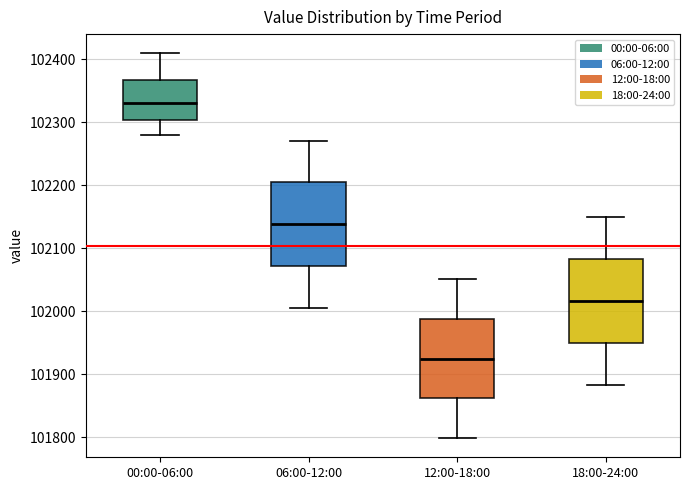

Reading left to right, read every box against the y-axis: the position of its median line, the range the box covers, and the ends of its whiskers. The values are not printed on the chart, so give them approximately, as read against the axis.

00:00-06:00: median 102330, box 102300 to 102370, whiskers 102280 to 102410
06:00-12:00: median 102140, box 102070 to 102210, whiskers 102010 to 102270
12:00-18:00: median 101920, box 101860 to 101990, whiskers 101800 to 102050
18:00-24:00: median 102020, box 101950 to 102080, whiskers 101880 to 102150